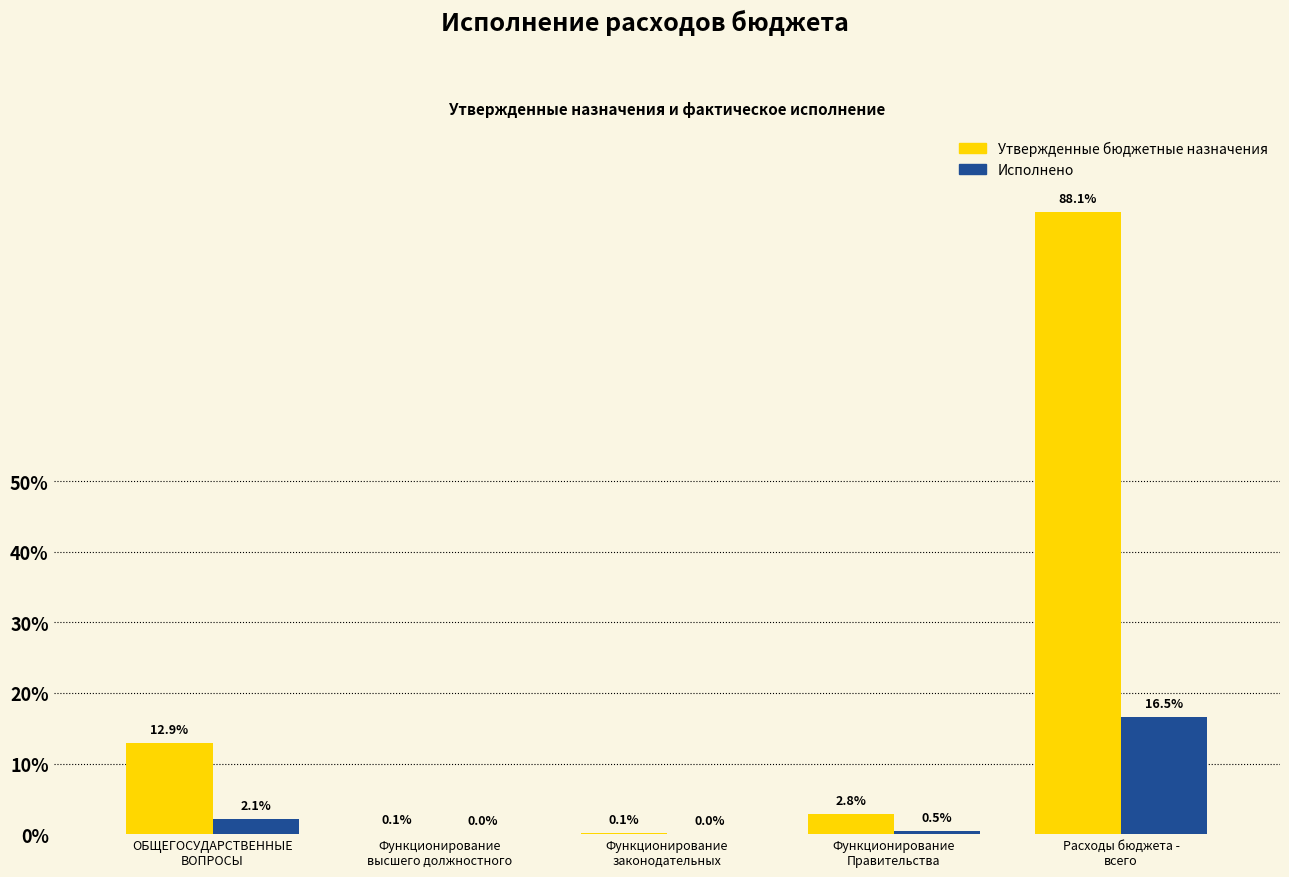

Is it true that Утвержденные бюджетные назначения equals 3758399846.1 at Расходы бюджета -
всего?

False